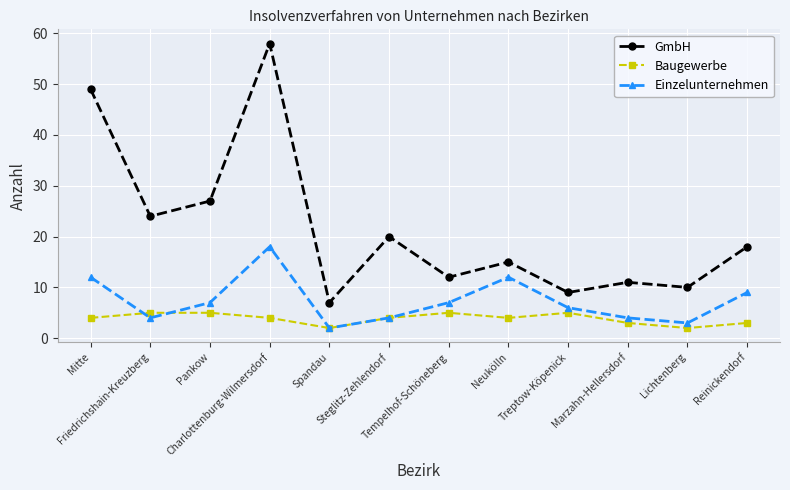

What is the sum of the GmbH values at Neukölln and Reinickendorf?

33